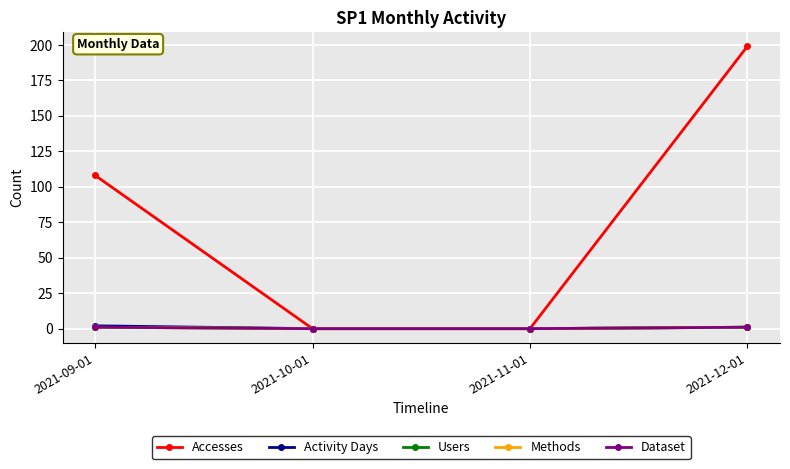

At which label is Accesses closest to 99?

2021-09-01